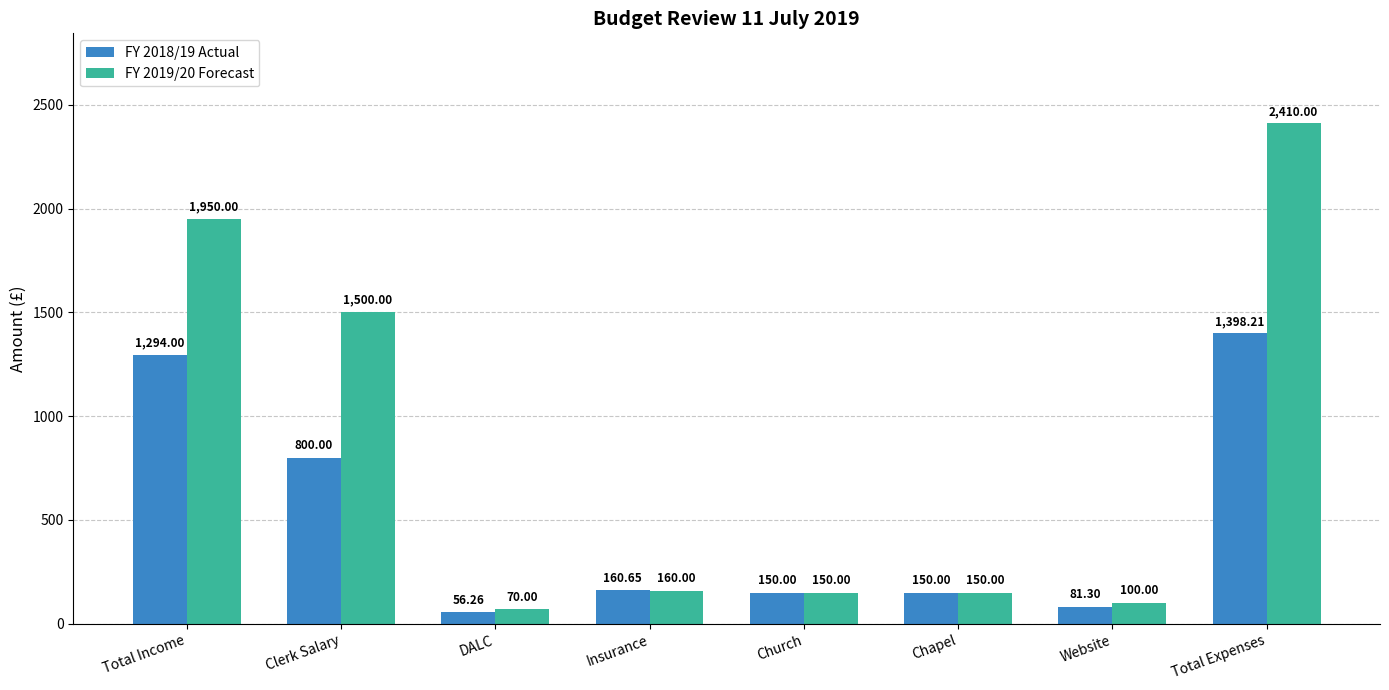

What is the sum of all FY 2019/20 Forecast values?

6490.0